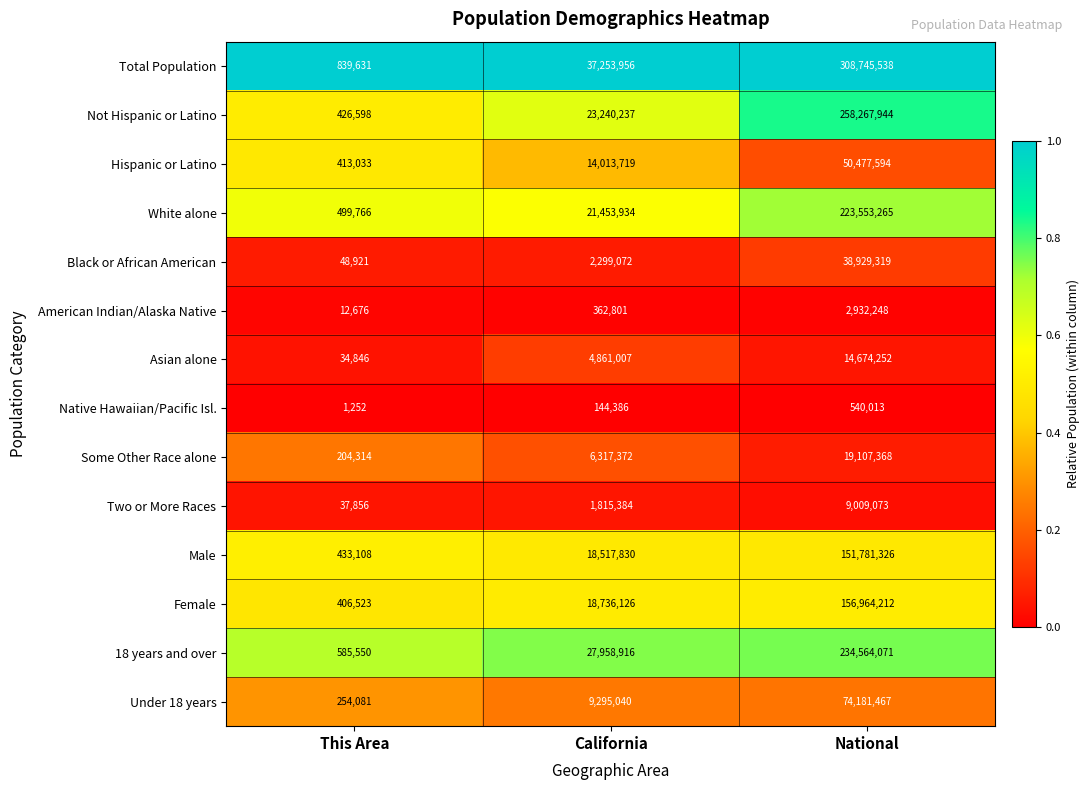

What is the total value across all series at California?

186269780